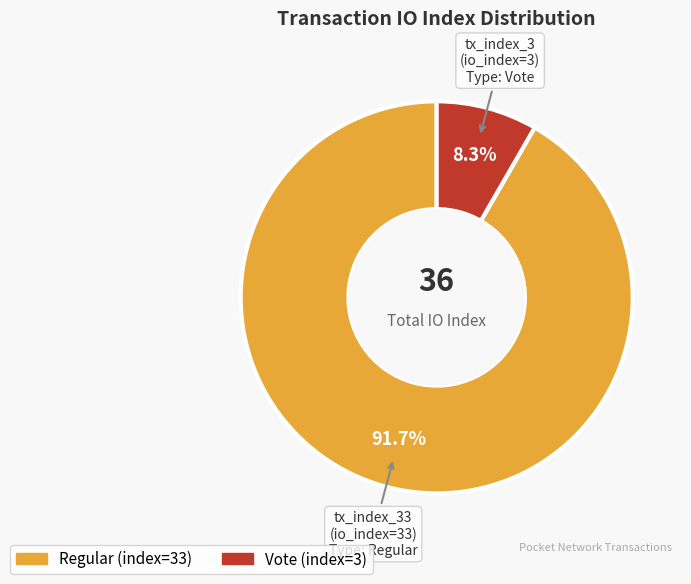

What is the majority slice?

tx_index_33